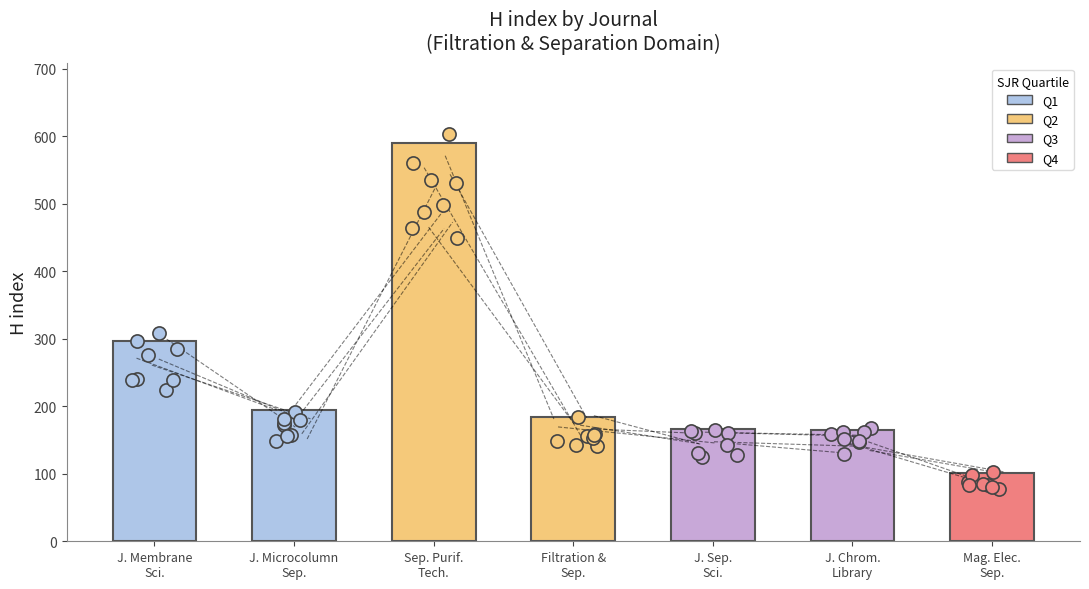

What is the change in value from J. Membrane Sci. to Filtration & Sep.?

-112